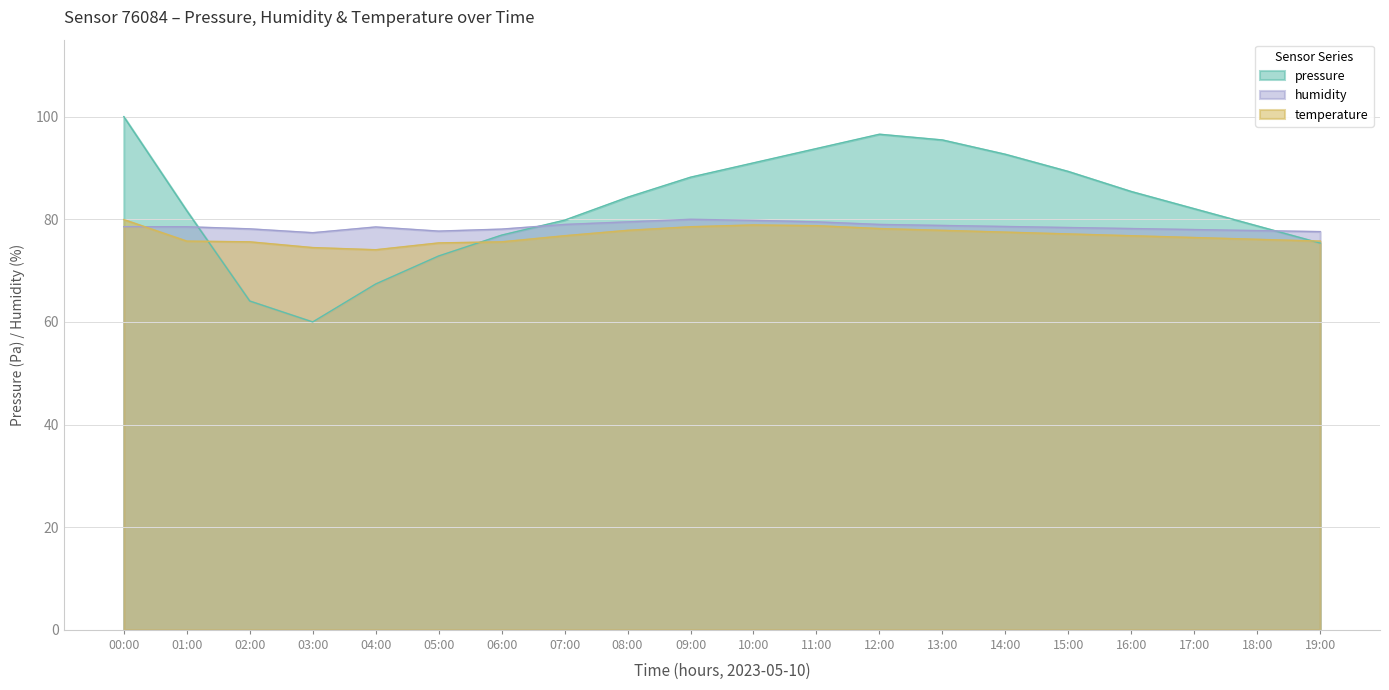

Reading right to left, extract all data points from this chart.

pressure: 19:00=75.4	18:00=78.7	17:00=82.1	16:00=85.4	15:00=89.3	14:00=92.7	13:00=95.5	12:00=96.6	11:00=93.8	10:00=91.0	09:00=88.2	08:00=84.3	07:00=79.8	06:00=76.9	05:00=72.9	04:00=67.4	03:00=60.0	02:00=64.1	01:00=81.7	00:00=100.0
humidity: 19:00=77.6	18:00=77.8	17:00=78.0	16:00=78.2	15:00=78.4	14:00=78.6	13:00=78.8	12:00=79.0	11:00=79.5	10:00=79.8	09:00=80.0	08:00=79.5	07:00=79.0	06:00=78.1	05:00=77.7	04:00=78.5	03:00=77.4	02:00=78.1	01:00=78.5	00:00=78.6
temperature: 19:00=75.8	18:00=76.1	17:00=76.4	16:00=76.8	15:00=77.2	14:00=77.5	13:00=77.8	12:00=78.2	11:00=78.8	10:00=78.9	09:00=78.6	08:00=77.8	07:00=76.8	06:00=75.6	05:00=75.4	04:00=74.1	03:00=74.5	02:00=75.6	01:00=75.8	00:00=79.9